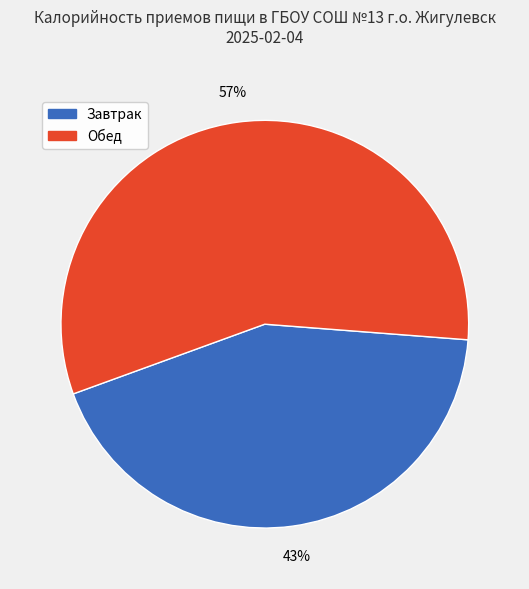

To the nearest percent, what is the difference between the largest and smallest slice percentages?

14%